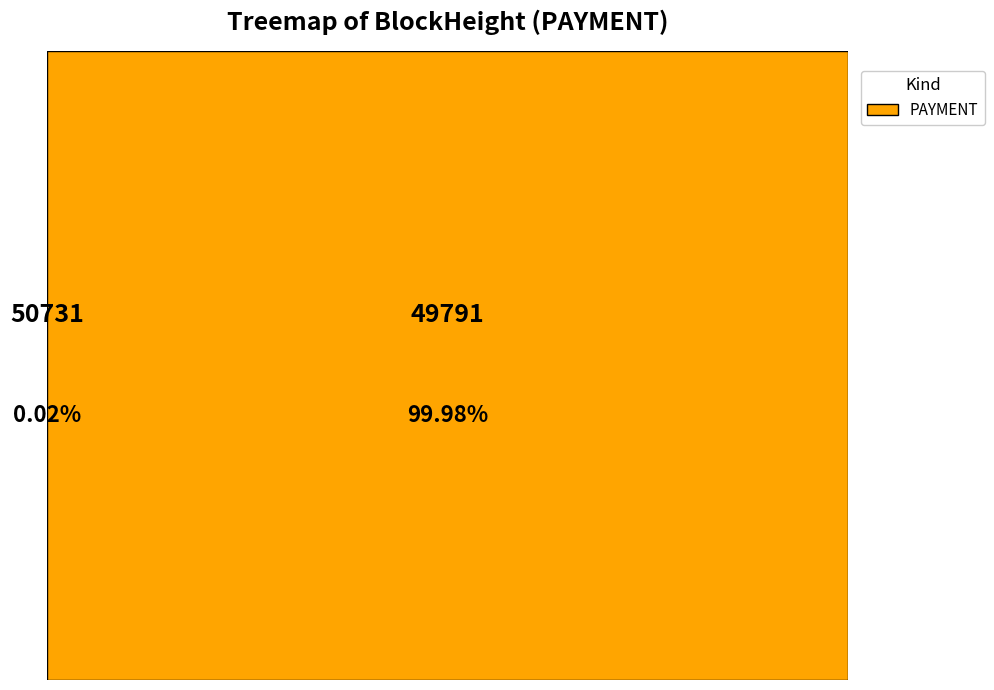

To the nearest percent, what portion does 49791 represent?

100%